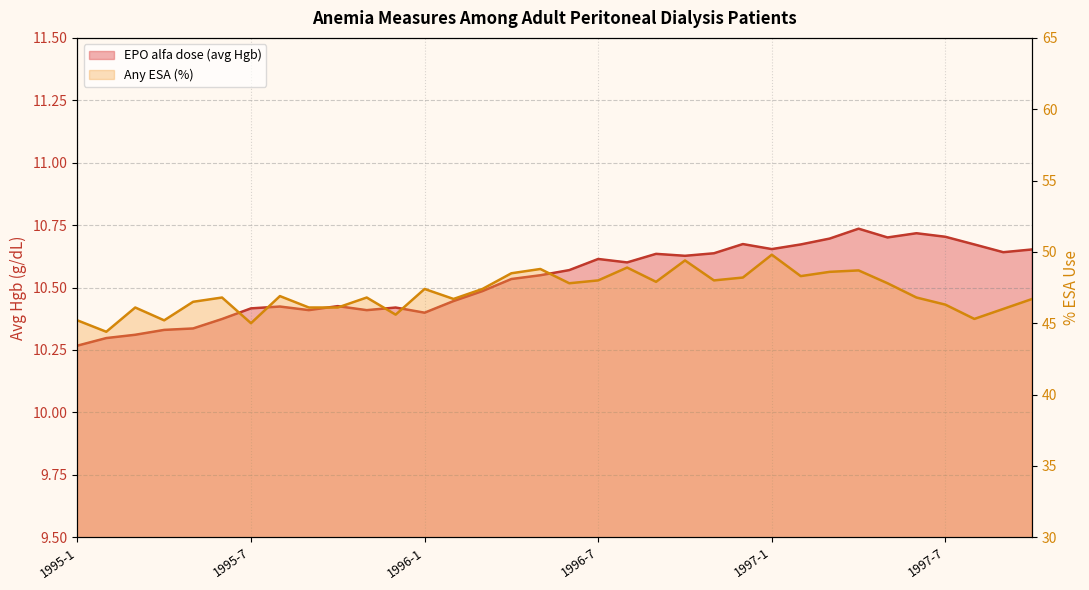

What is the sum of the EPO alfa dose (avg Hgb) values at 1996-4 and 1995-12?

21.0